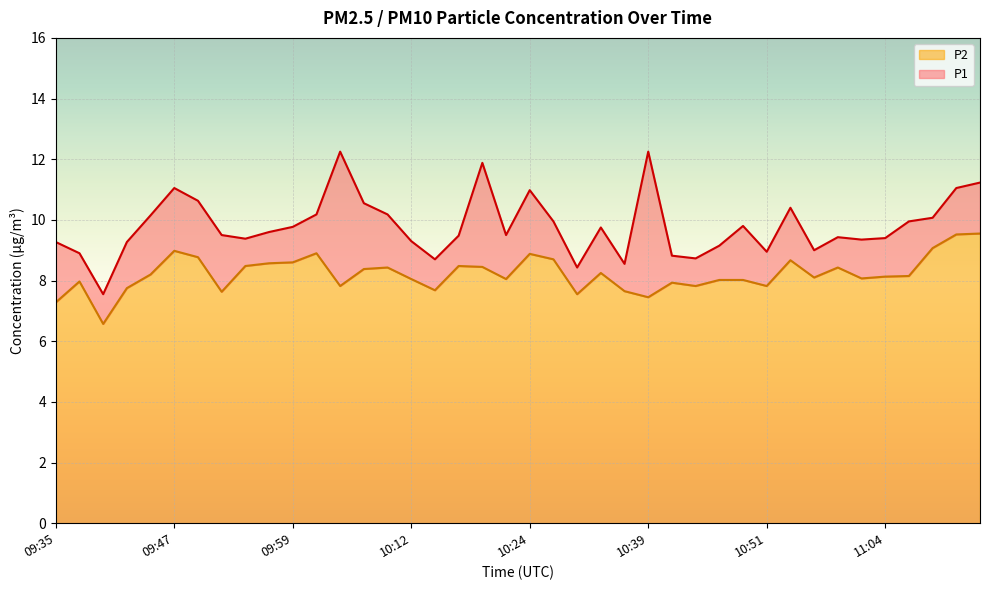

Which series has the largest total across all categories?

P1